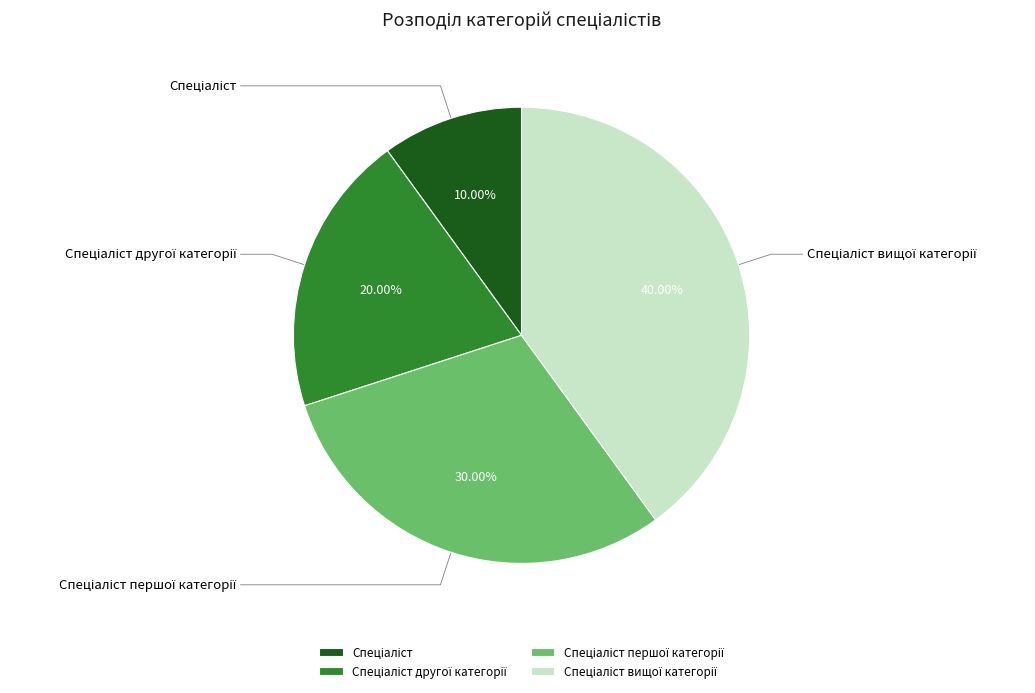

To the nearest percent, what percentage of the pie is Спеціаліст?

10%